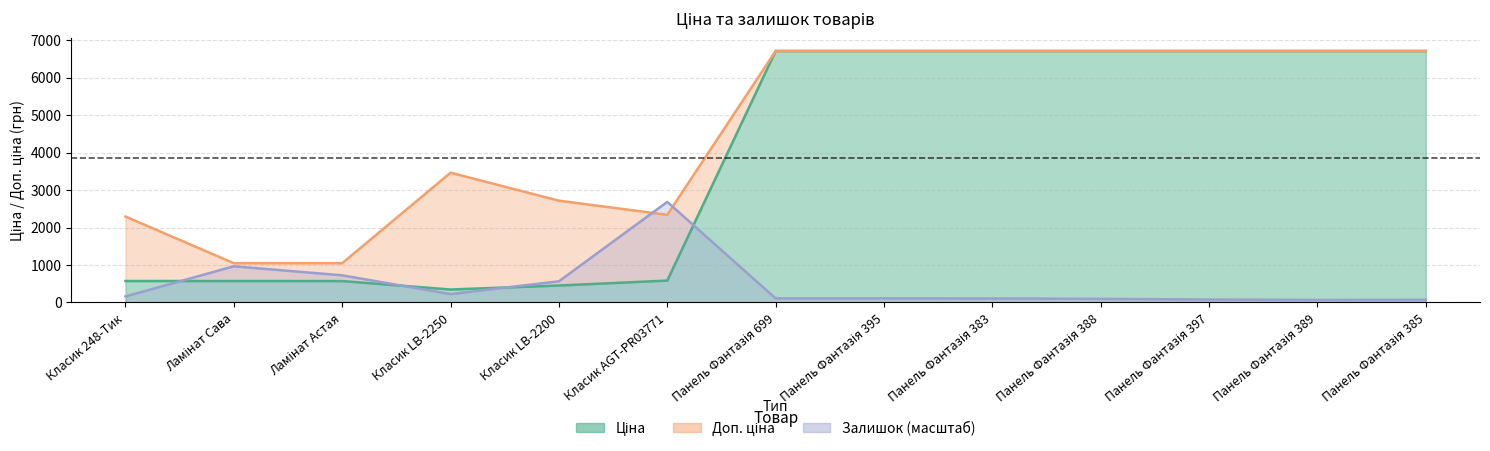

In Ціна, how many points are lower than both neighbors (excluding endpoints)?

1